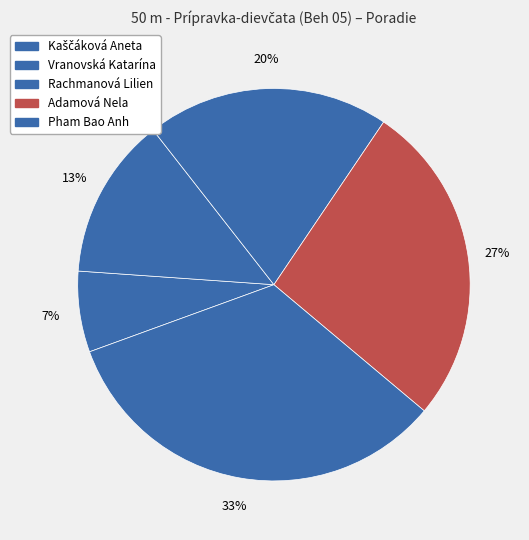

How many slices are in this pie chart?

5